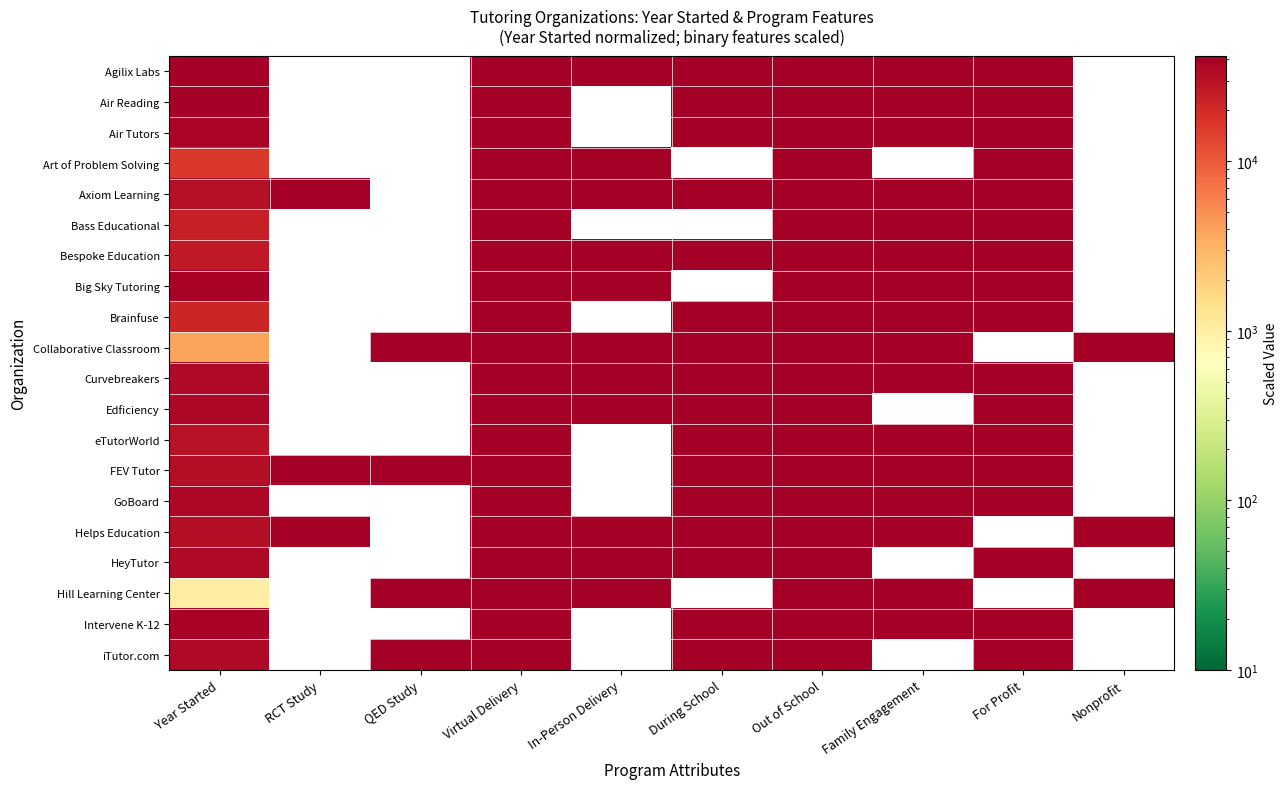

Reading left to right, transcribe all the data shown in this chart.

Agilix Labs: Year Started=43000.0	RCT Study=0.0	QED Study=0.0	Virtual Delivery=42000.0	In-Person Delivery=42000.0	During School=42000.0	Out of School=42000.0	Family Engagement=42000.0	For Profit=42000.0	Nonprofit=0.0
Air Reading: Year Started=42066.7	RCT Study=0.0	QED Study=0.0	Virtual Delivery=42000.0	In-Person Delivery=0.0	During School=42000.0	Out of School=42000.0	Family Engagement=42000.0	For Profit=42000.0	Nonprofit=0.0
Air Tutors: Year Started=37400.0	RCT Study=0.0	QED Study=0.0	Virtual Delivery=42000.0	In-Person Delivery=0.0	During School=42000.0	Out of School=42000.0	Family Engagement=42000.0	For Profit=42000.0	Nonprofit=0.0
Art of Problem Solving: Year Started=15933.3	RCT Study=0.0	QED Study=0.0	Virtual Delivery=42000.0	In-Person Delivery=42000.0	During School=0.0	Out of School=42000.0	Family Engagement=0.0	For Profit=42000.0	Nonprofit=0.0
Axiom Learning: Year Started=30866.7	RCT Study=42000.0	QED Study=0.0	Virtual Delivery=42000.0	In-Person Delivery=42000.0	During School=42000.0	Out of School=42000.0	Family Engagement=42000.0	For Profit=42000.0	Nonprofit=0.0
Bass Educational: Year Started=23400.0	RCT Study=0.0	QED Study=0.0	Virtual Delivery=42000.0	In-Person Delivery=0.0	During School=0.0	Out of School=42000.0	Family Engagement=42000.0	For Profit=42000.0	Nonprofit=0.0
Bespoke Education: Year Started=26200.0	RCT Study=0.0	QED Study=0.0	Virtual Delivery=42000.0	In-Person Delivery=42000.0	During School=42000.0	Out of School=42000.0	Family Engagement=42000.0	For Profit=42000.0	Nonprofit=0.0
Big Sky Tutoring: Year Started=38333.3	RCT Study=0.0	QED Study=0.0	Virtual Delivery=42000.0	In-Person Delivery=42000.0	During School=0.0	Out of School=42000.0	Family Engagement=42000.0	For Profit=42000.0	Nonprofit=0.0
Brainfuse: Year Started=21533.3	RCT Study=0.0	QED Study=0.0	Virtual Delivery=42000.0	In-Person Delivery=0.0	During School=42000.0	Out of School=42000.0	Family Engagement=42000.0	For Profit=42000.0	Nonprofit=0.0
Collaborative Classroom: Year Started=3800.0	RCT Study=0.0	QED Study=42000.0	Virtual Delivery=42000.0	In-Person Delivery=42000.0	During School=42000.0	Out of School=42000.0	Family Engagement=42000.0	For Profit=0.0	Nonprofit=42000.0
Curvebreakers: Year Started=35533.3	RCT Study=0.0	QED Study=0.0	Virtual Delivery=42000.0	In-Person Delivery=42000.0	During School=42000.0	Out of School=42000.0	Family Engagement=42000.0	For Profit=42000.0	Nonprofit=0.0
Edficiency: Year Started=36466.7	RCT Study=0.0	QED Study=0.0	Virtual Delivery=42000.0	In-Person Delivery=42000.0	During School=42000.0	Out of School=42000.0	Family Engagement=0.0	For Profit=42000.0	Nonprofit=0.0
eTutorWorld: Year Started=29933.3	RCT Study=0.0	QED Study=0.0	Virtual Delivery=42000.0	In-Person Delivery=0.0	During School=42000.0	Out of School=42000.0	Family Engagement=42000.0	For Profit=42000.0	Nonprofit=0.0
FEV Tutor: Year Started=31800.0	RCT Study=42000.0	QED Study=42000.0	Virtual Delivery=42000.0	In-Person Delivery=0.0	During School=42000.0	Out of School=42000.0	Family Engagement=42000.0	For Profit=42000.0	Nonprofit=0.0
GoBoard: Year Started=36466.7	RCT Study=0.0	QED Study=0.0	Virtual Delivery=42000.0	In-Person Delivery=0.0	During School=42000.0	Out of School=42000.0	Family Engagement=42000.0	For Profit=42000.0	Nonprofit=0.0
Helps Education: Year Started=31800.0	RCT Study=42000.0	QED Study=0.0	Virtual Delivery=42000.0	In-Person Delivery=42000.0	During School=42000.0	Out of School=42000.0	Family Engagement=42000.0	For Profit=0.0	Nonprofit=42000.0
HeyTutor: Year Started=34600.0	RCT Study=0.0	QED Study=0.0	Virtual Delivery=42000.0	In-Person Delivery=42000.0	During School=42000.0	Out of School=42000.0	Family Engagement=0.0	For Profit=42000.0	Nonprofit=0.0
Hill Learning Center: Year Started=1000.0	RCT Study=0.0	QED Study=42000.0	Virtual Delivery=42000.0	In-Person Delivery=42000.0	During School=0.0	Out of School=42000.0	Family Engagement=42000.0	For Profit=0.0	Nonprofit=42000.0
Intervene K-12: Year Started=38333.3	RCT Study=0.0	QED Study=0.0	Virtual Delivery=42000.0	In-Person Delivery=0.0	During School=42000.0	Out of School=42000.0	Family Engagement=42000.0	For Profit=42000.0	Nonprofit=0.0
iTutor.com: Year Started=34600.0	RCT Study=0.0	QED Study=42000.0	Virtual Delivery=42000.0	In-Person Delivery=0.0	During School=42000.0	Out of School=42000.0	Family Engagement=0.0	For Profit=42000.0	Nonprofit=0.0